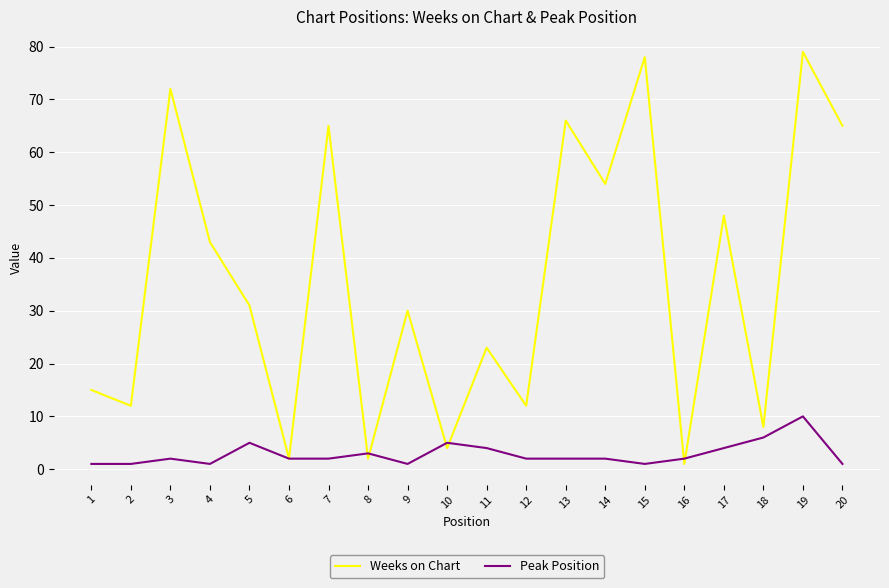

True or false: Weeks on Chart has more than 1 points higher than both neighbors.

True